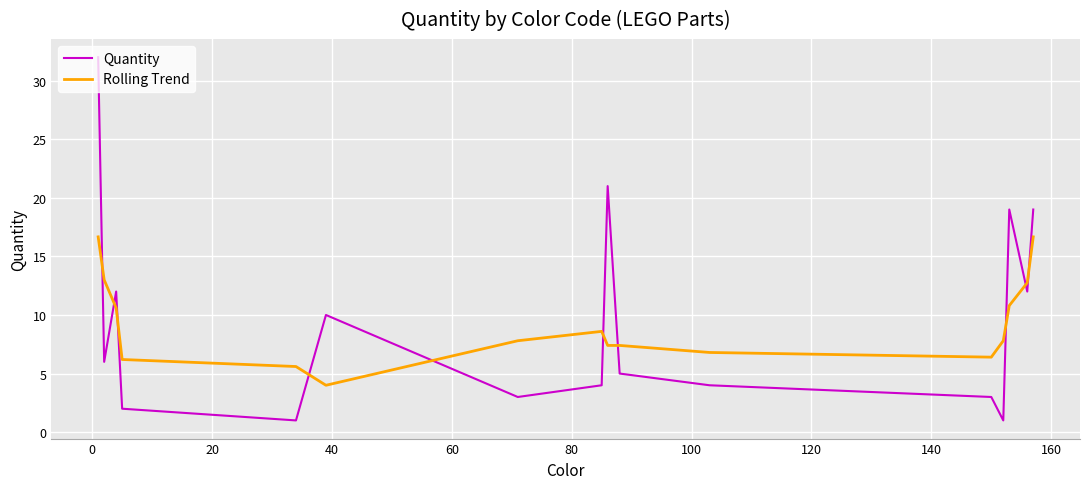

True or false: Rolling Trend and Quantity intersect in this chart.

True